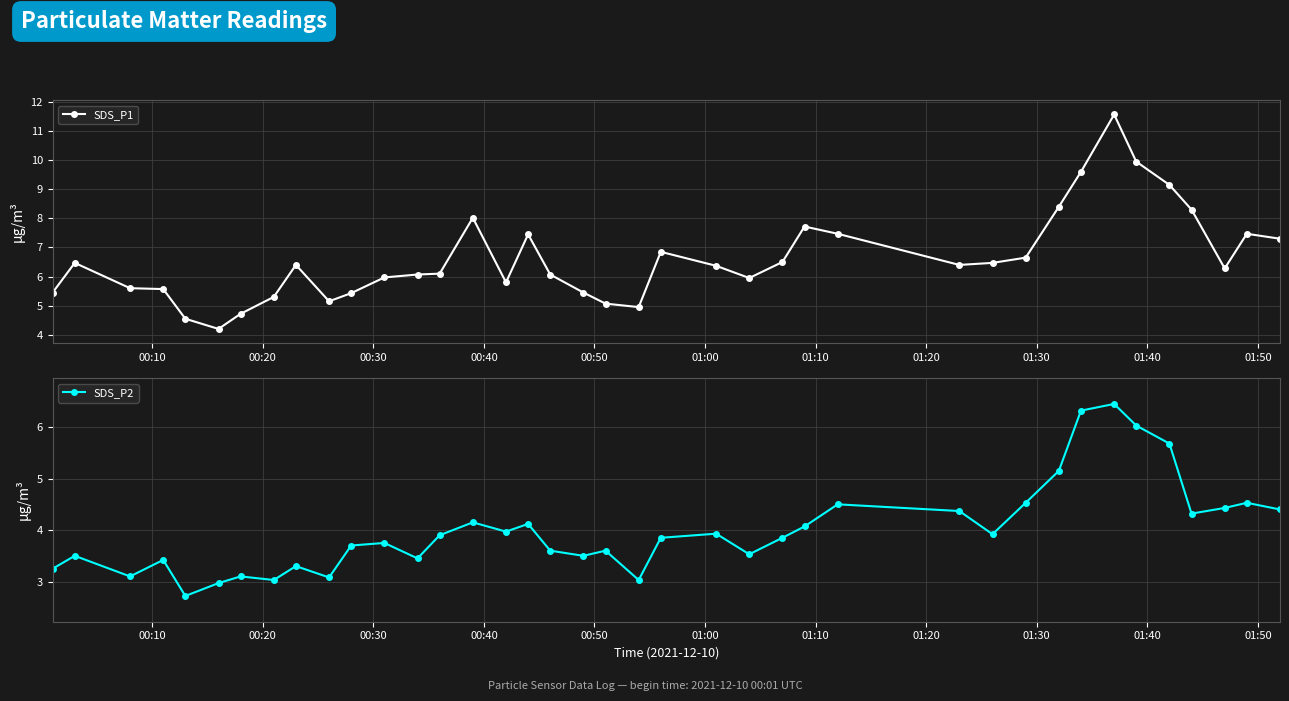

How many data points in SDS_P1 are above 6?

24